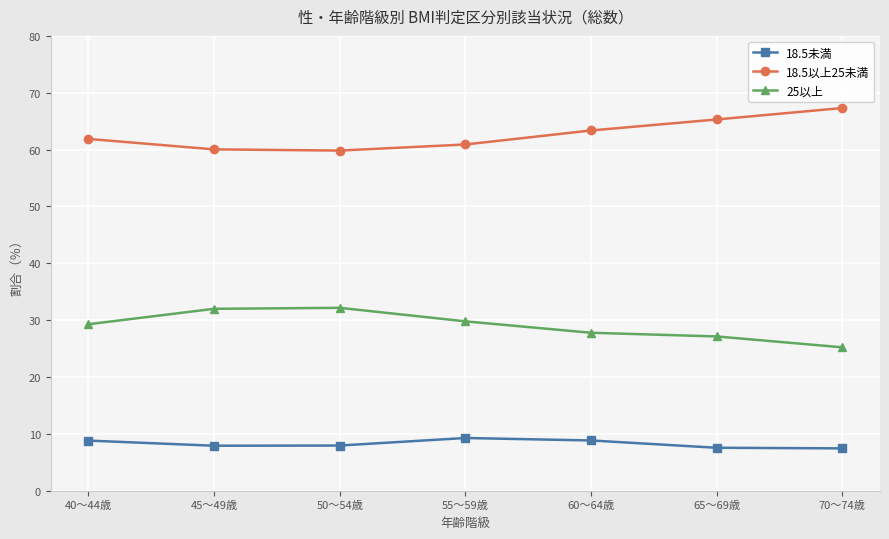

What is the value of the 18.5未満 point at the 1st from the left?

8.8